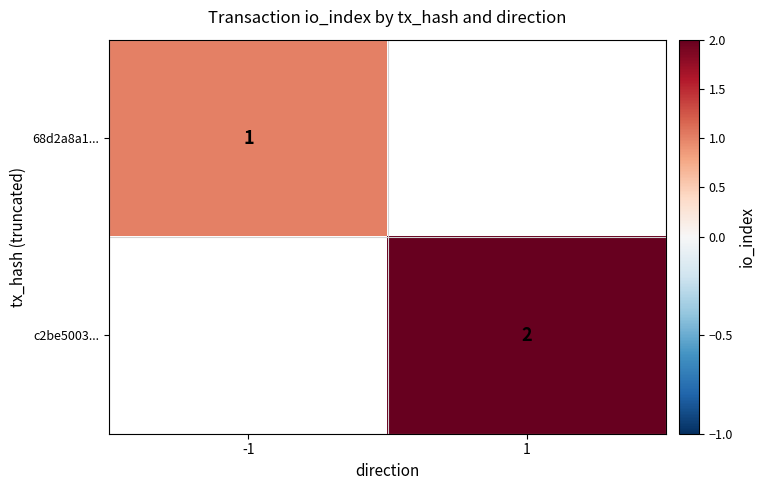

The c2be5003... series shows 3 at 1. True or false?

False